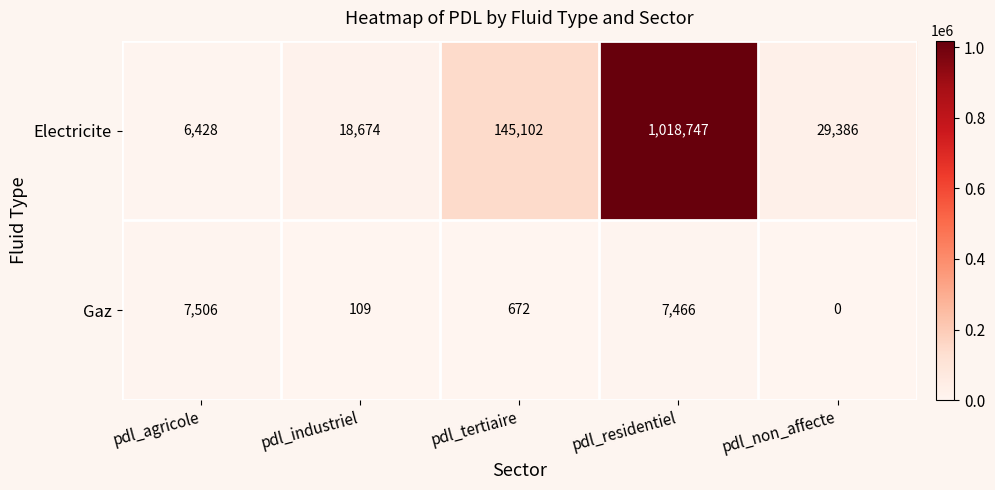

What is the difference between the Electricite values at pdl_tertiaire and pdl_residentiel?

873645